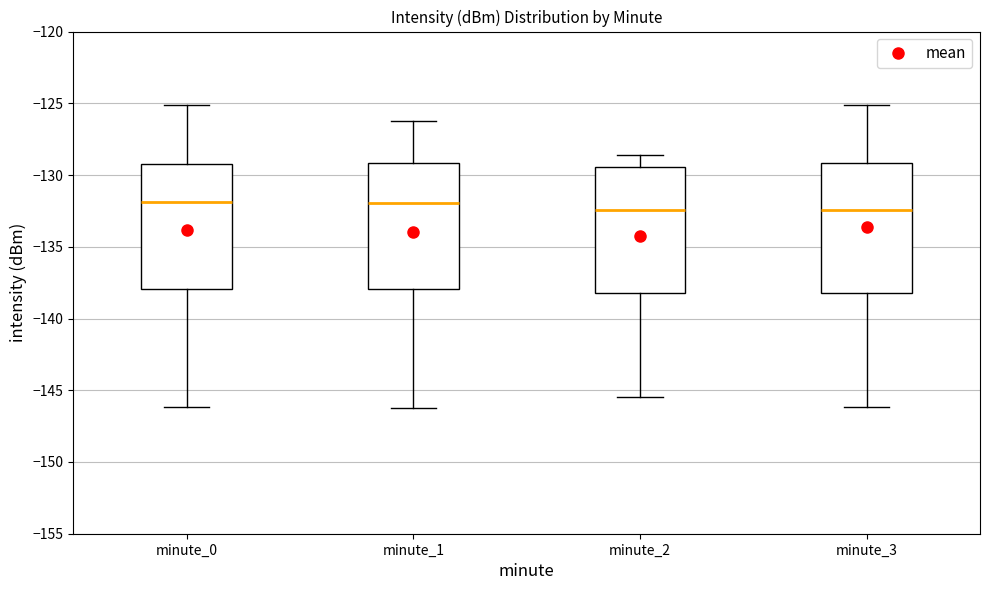

Reading left to right, transcribe this box plot: for each box, give where its median line is, the range the box spans, and where its two whiskers end, as read against the y-axis. The values are not printed on the chart, so give them approximately, as read against the axis.

minute_0: median -132.0, box -138.0 to -129.0, whiskers -146.0 to -125.0
minute_1: median -132.0, box -138.0 to -129.0, whiskers -146.0 to -126.5
minute_2: median -132.5, box -138.0 to -129.5, whiskers -145.5 to -128.5
minute_3: median -132.5, box -138.0 to -129.0, whiskers -146.0 to -125.0